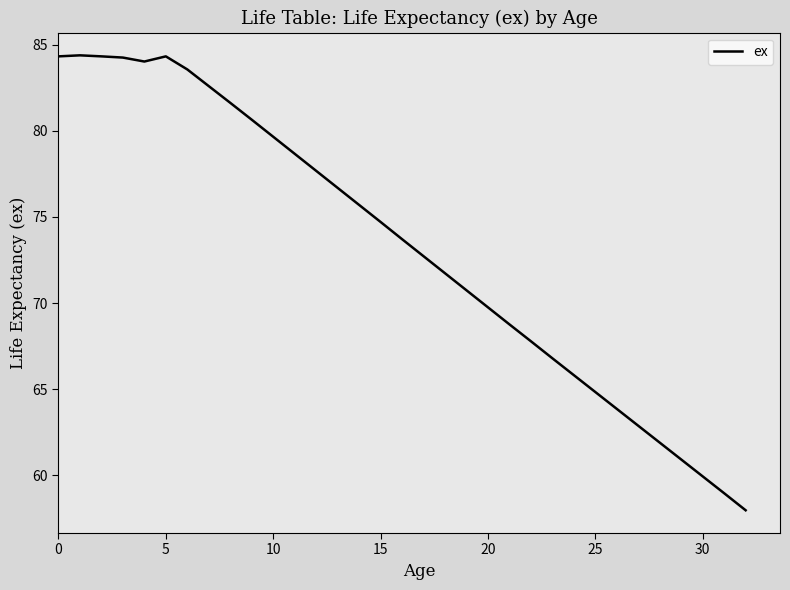

What is the difference between the maximum and minimum values?

26.4